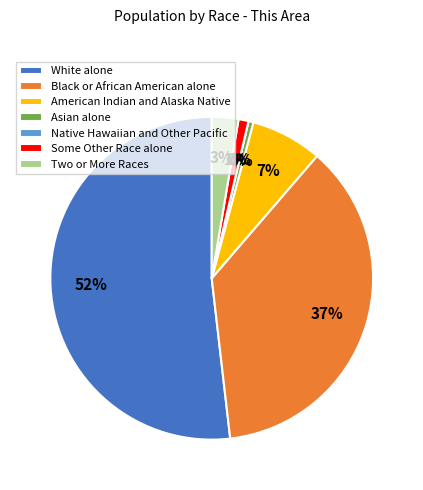

Does White alone represent more than half of the total?

Yes